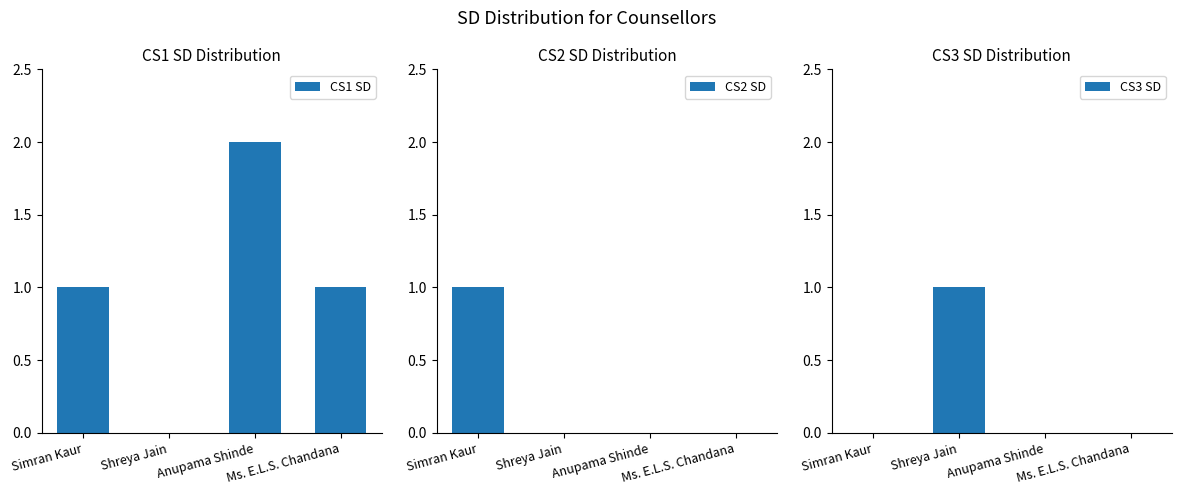

What position from the left is Shreya Jain?

2